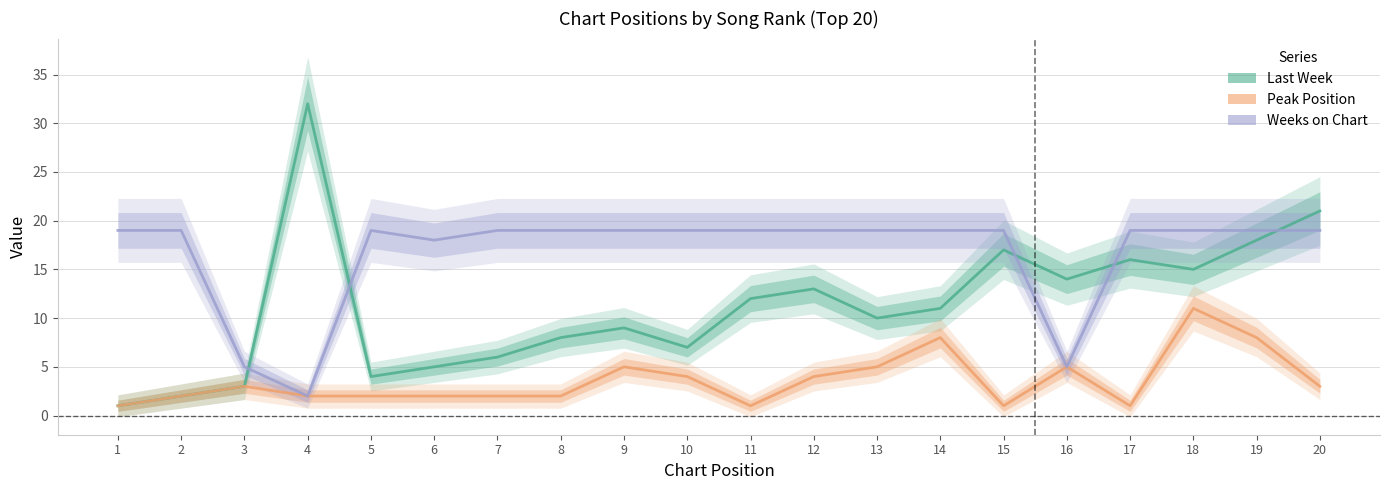

What is the maximum value shown in the chart?

32